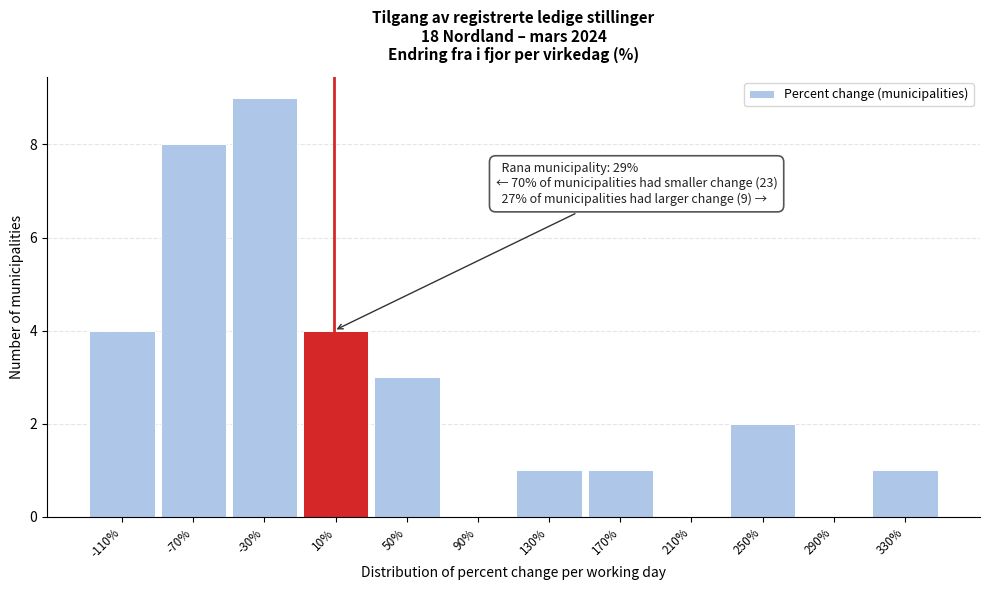

Reading left to right, what are all the values shown in this chart?

-110%=4	-70%=8	-30%=9	10%=4	50%=3	90%=0	130%=1	170%=1	210%=0	250%=2	290%=0	330%=1